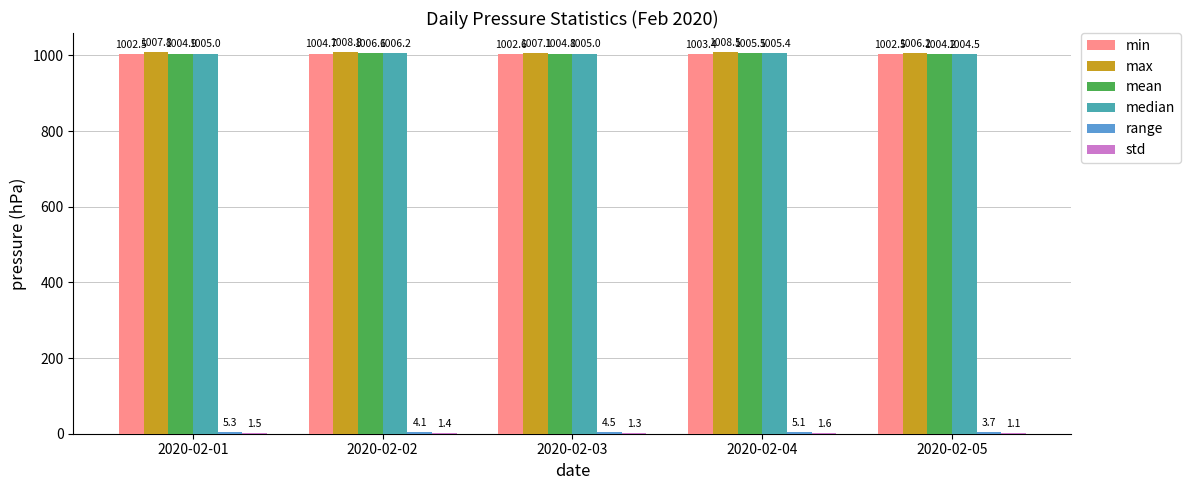

Between 2020-02-04 and 2020-02-05, which series saw the biggest shift?

max